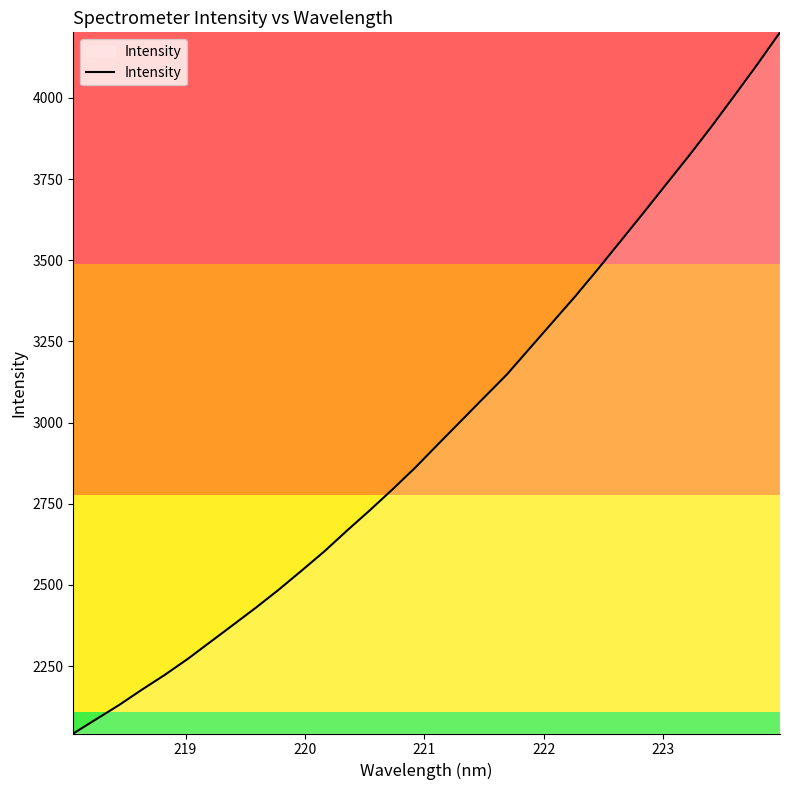

What is the minimum value shown in the chart?

2042.4